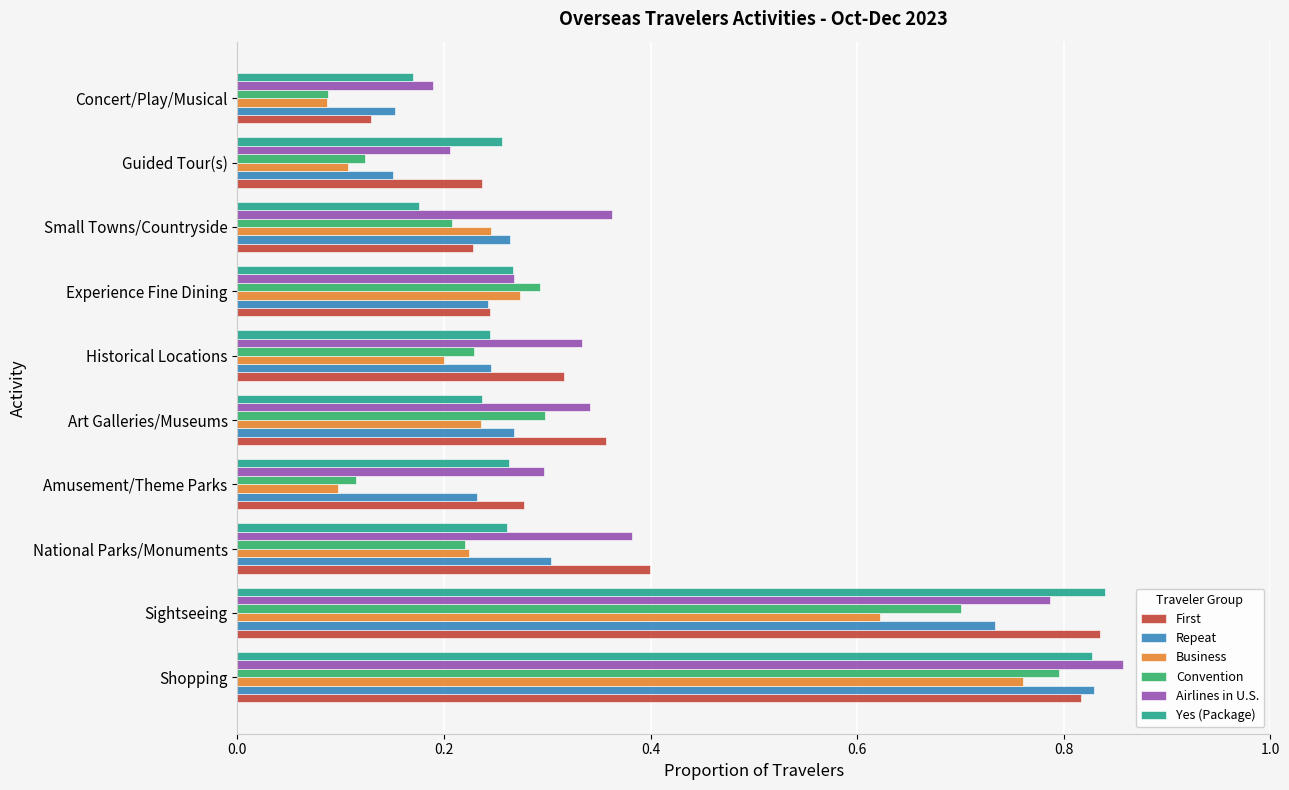

Between Shopping and Experience Fine Dining, which series saw the biggest shift?

Airlines in U.S.